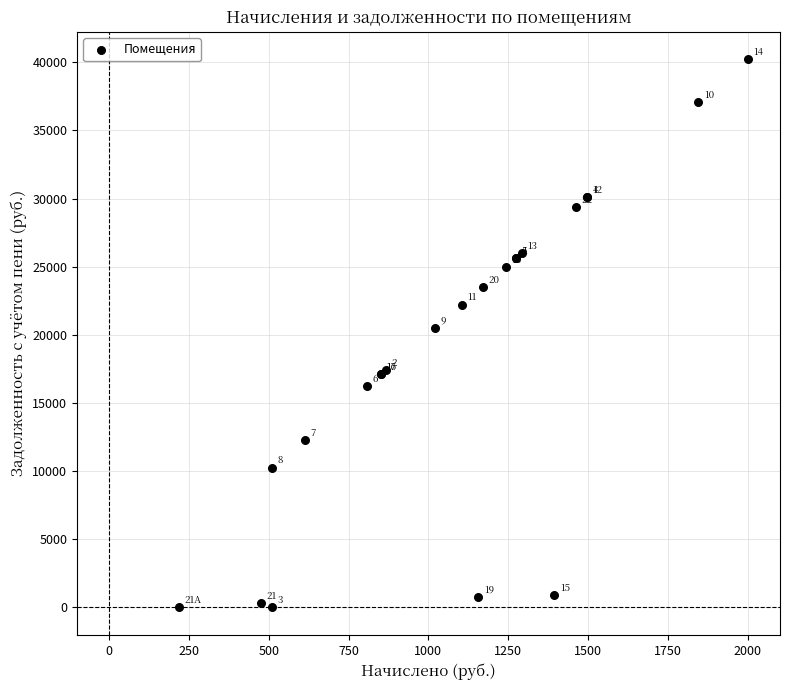

What Y value in the scatter plot is closest to 20107?

20511.0